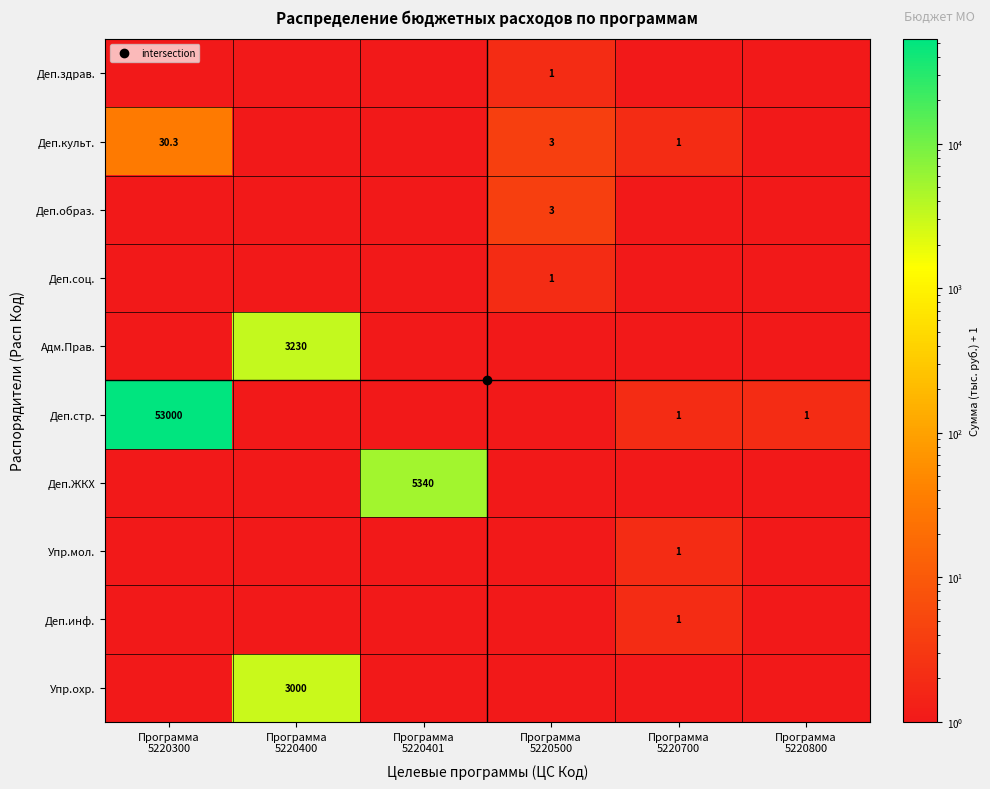

What is the minimum value shown in the chart?

1.0